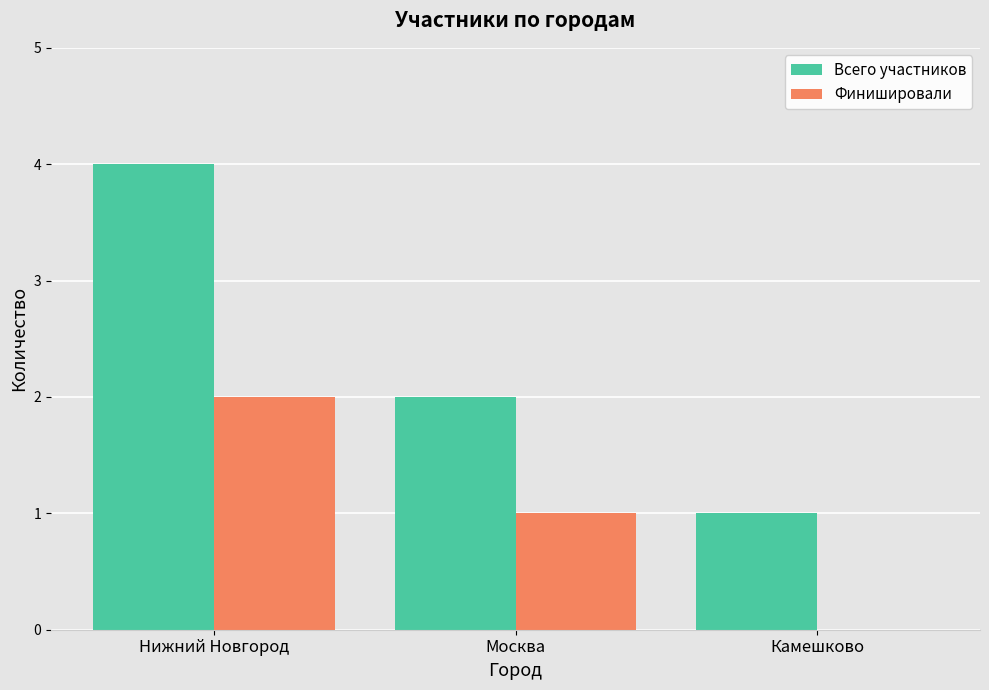

Count the number of data series in this chart.

2